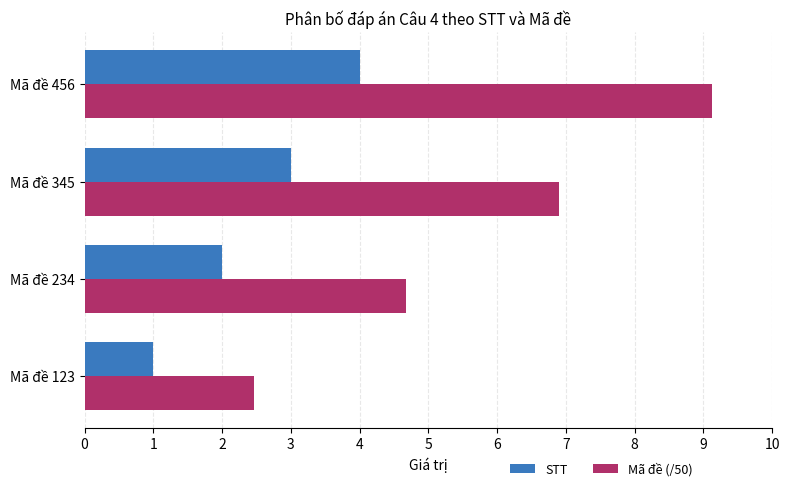

How many values in the Mã đề (/50) series are below 6?

2